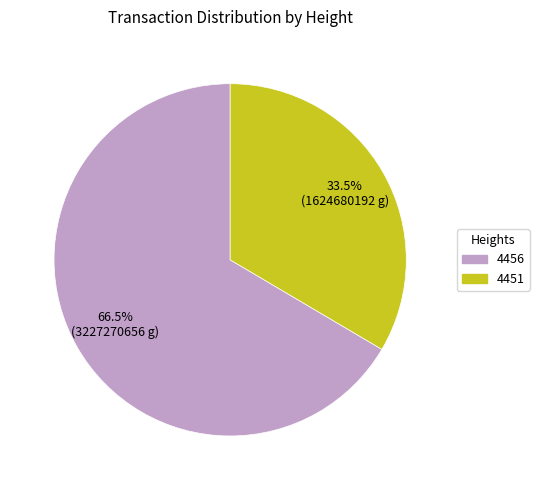

Count the number of slices in the pie.

2